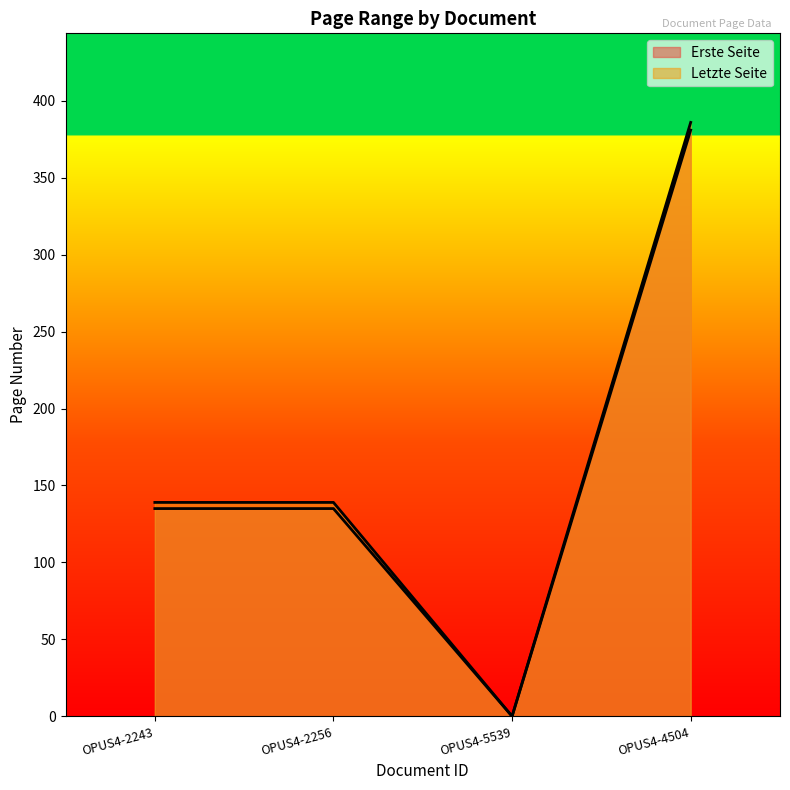

What position from the right is OPUS4-2243?

4